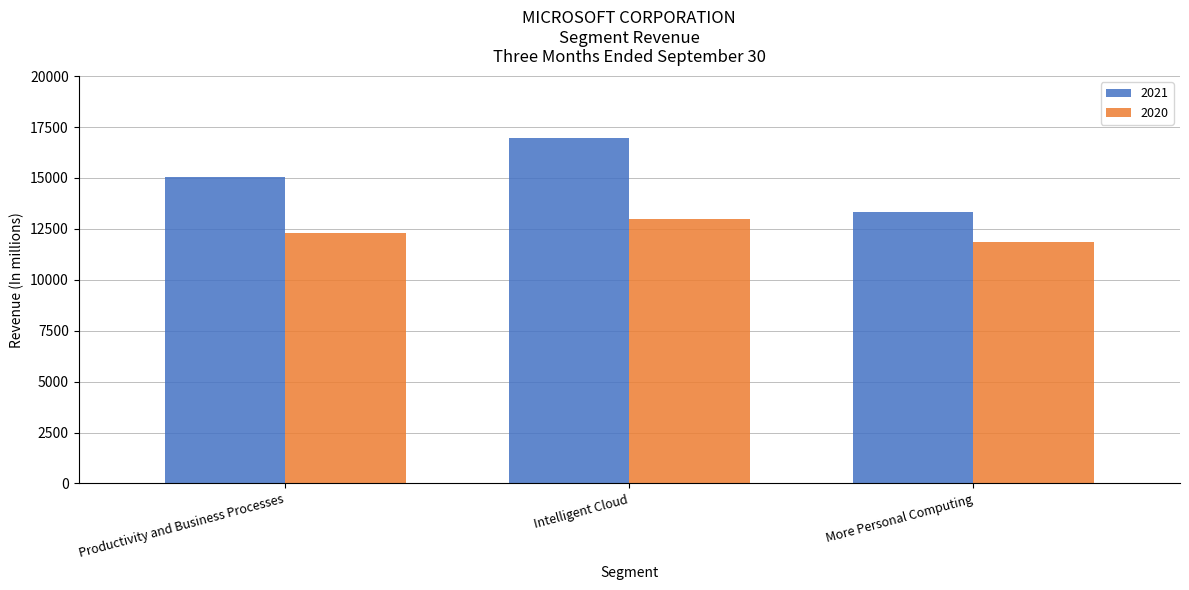

What is the value of the 2020 bar at the 2nd from the left?

12986